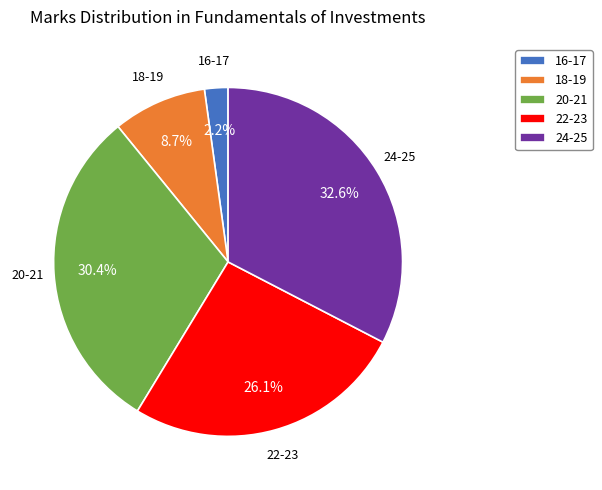

What is the ratio of the value at 22-23 to the value at 24-25?

0.8